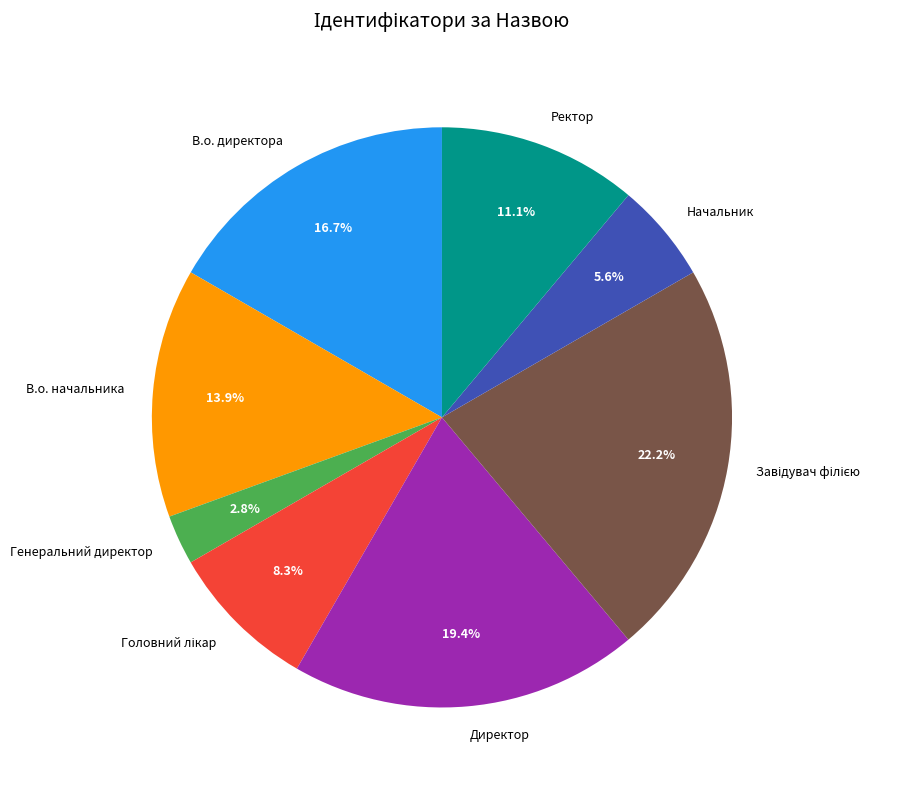

Which has a higher value, В.о. начальника or В.о. директора?

В.о. директора